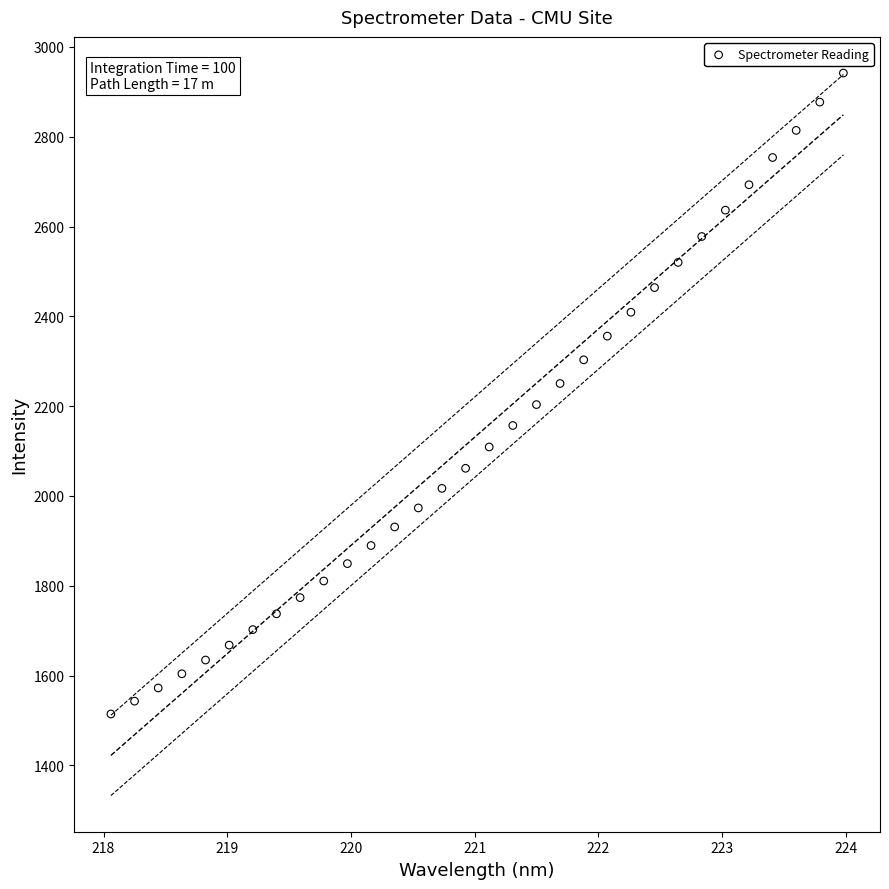

What is the range of Y values (max minus min)?

1427.4